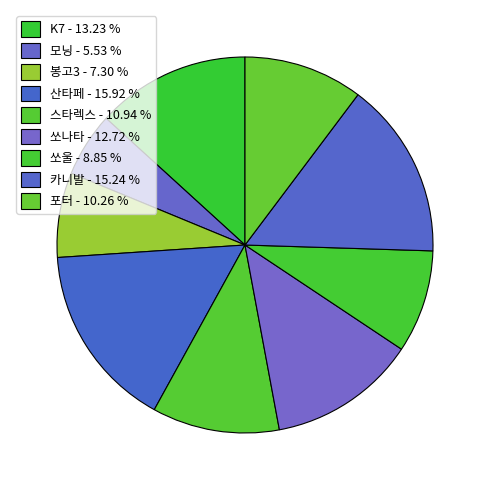

How many slices are in this pie chart?

9